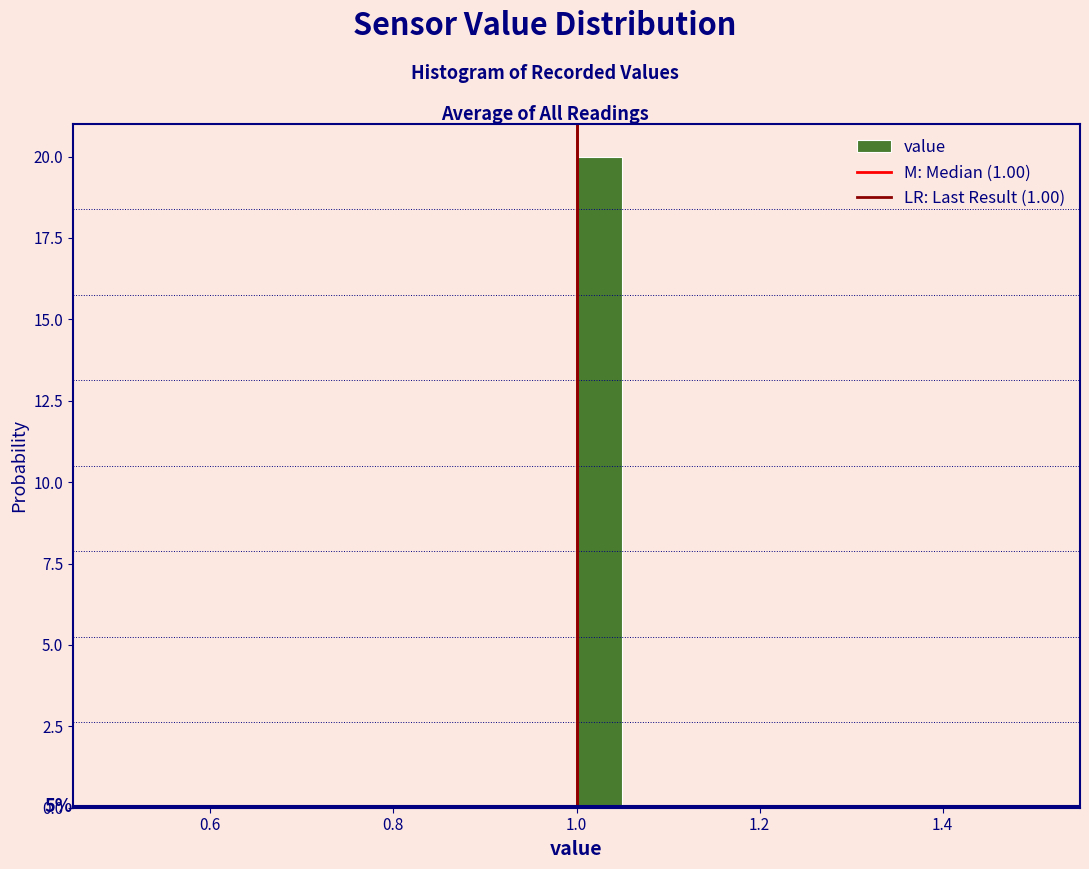

Read against the x-axis, roughly where is the centre of the tallest bar?

1.02